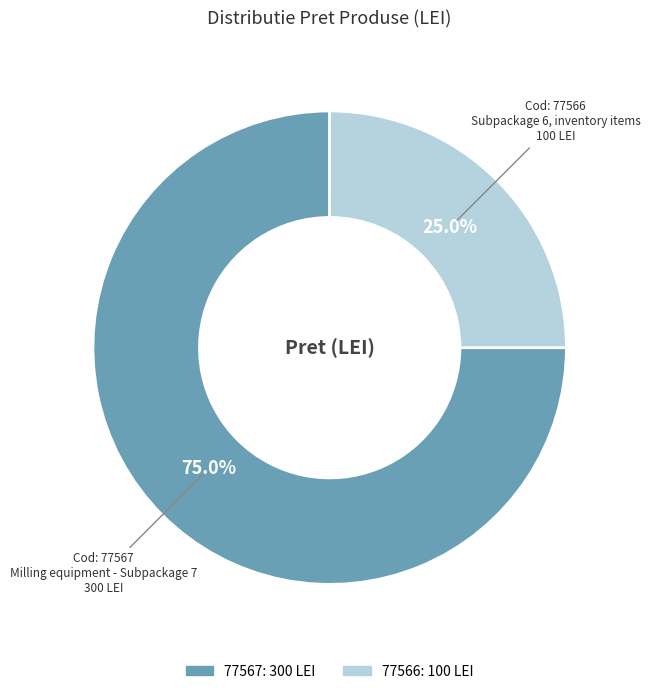

How many segments does this pie chart have?

2